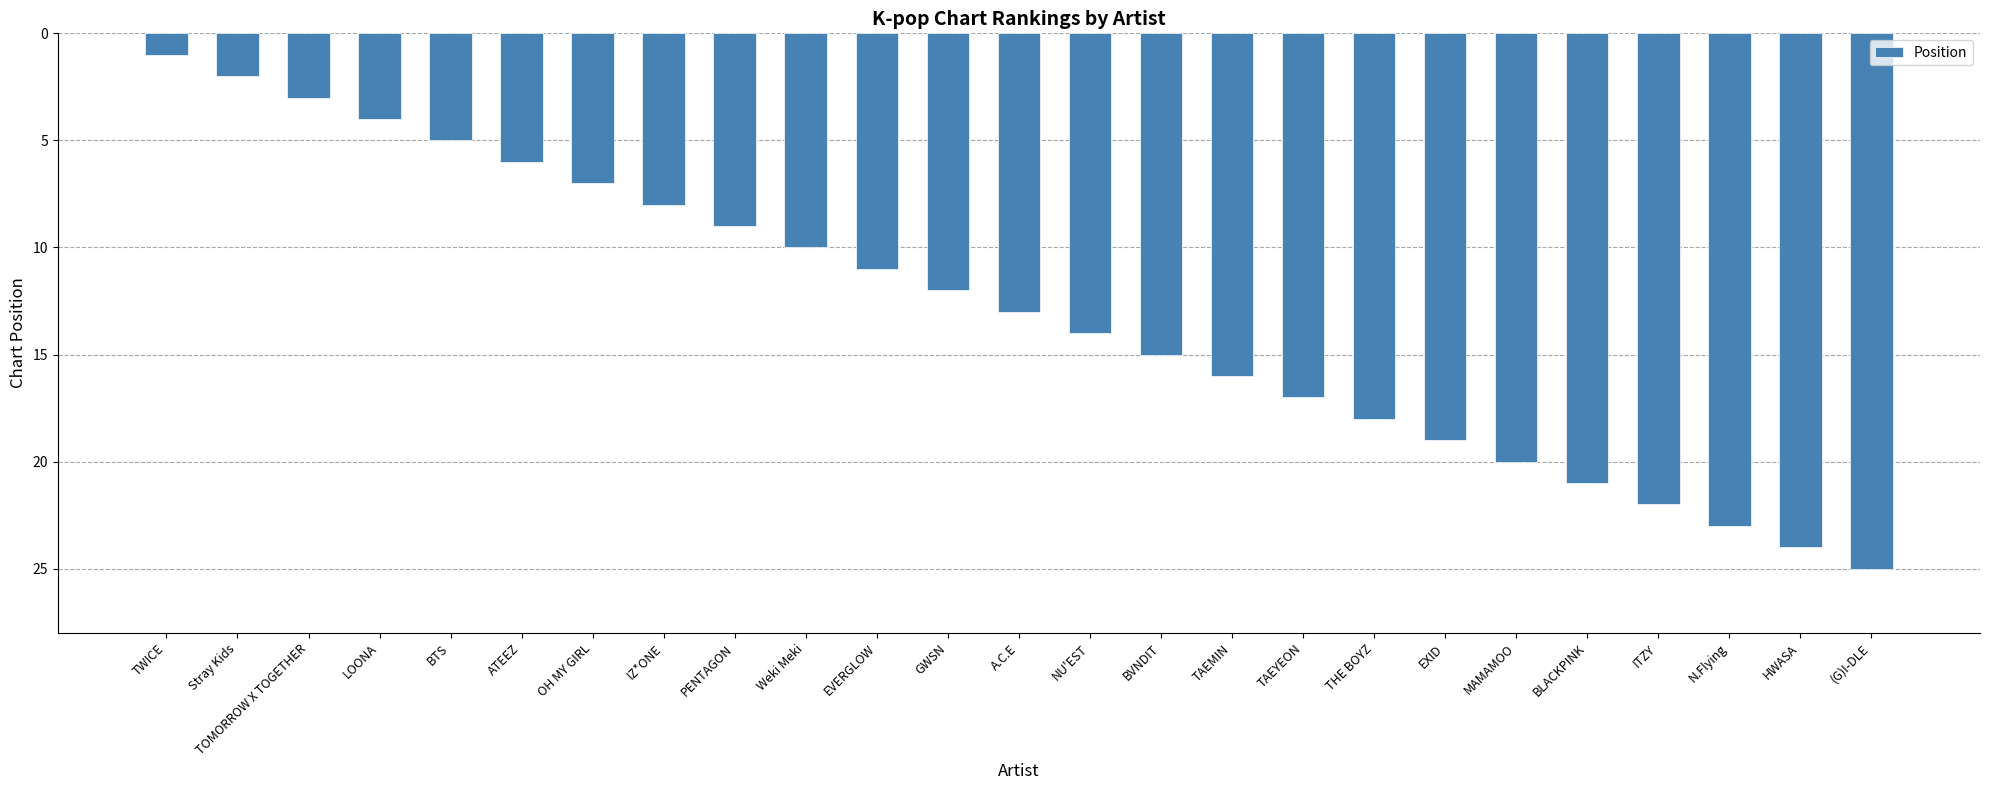

List the labels in order of value, smallest first.

TWICE, Stray Kids, TOMORROW X TOGETHER, LOONA, BTS, ATEEZ, OH MY GIRL, IZ*ONE, PENTAGON, Weki Meki, EVERGLOW, GWSN, A.C.E, NU'EST, BVNDIT, TAEMIN, TAEYEON, THE BOYZ, EXID, MAMAMOO, BLACKPINK, ITZY, N.Flying, HWASA, (G)I-DLE